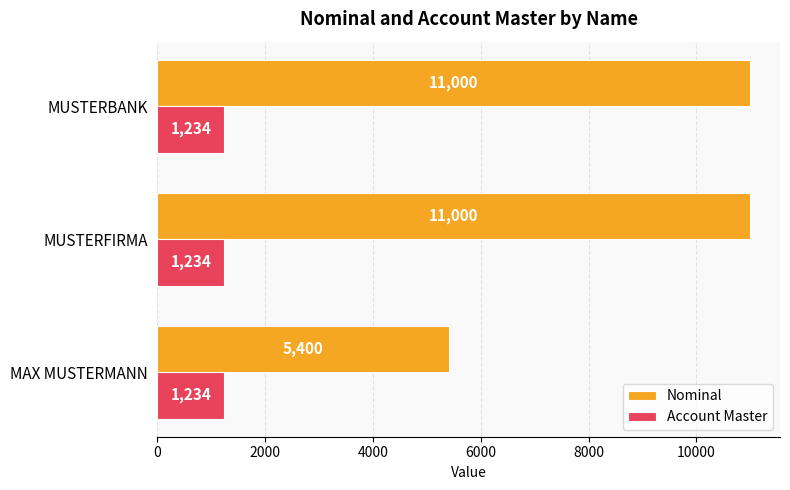

At MUSTERBANK, list the series in order from largest to smallest.

Nominal, Account Master